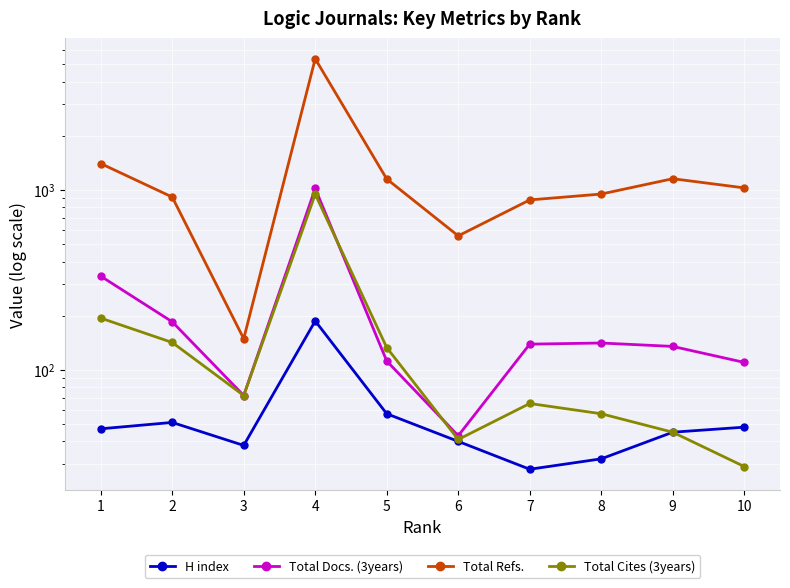

How many lines are shown in the chart?

4